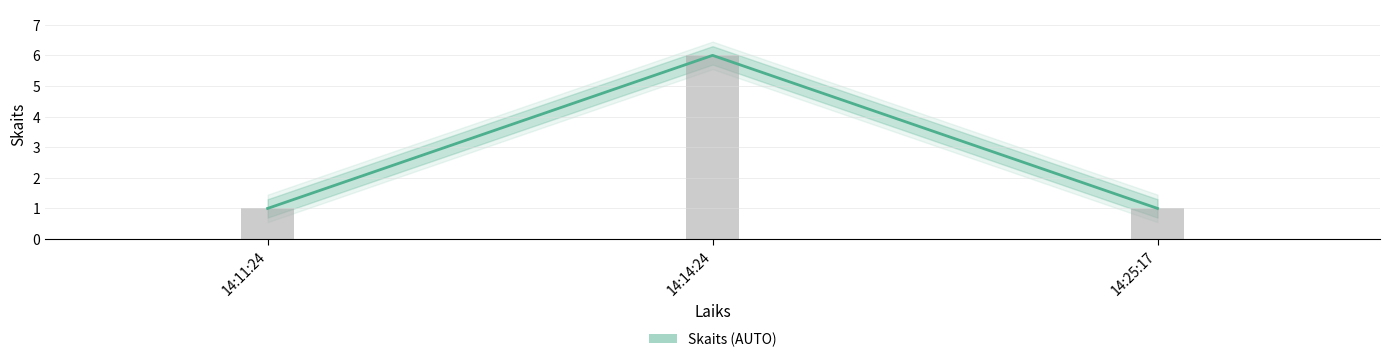

Reading right to left, list all the values displayed in this chart.

1	6	1